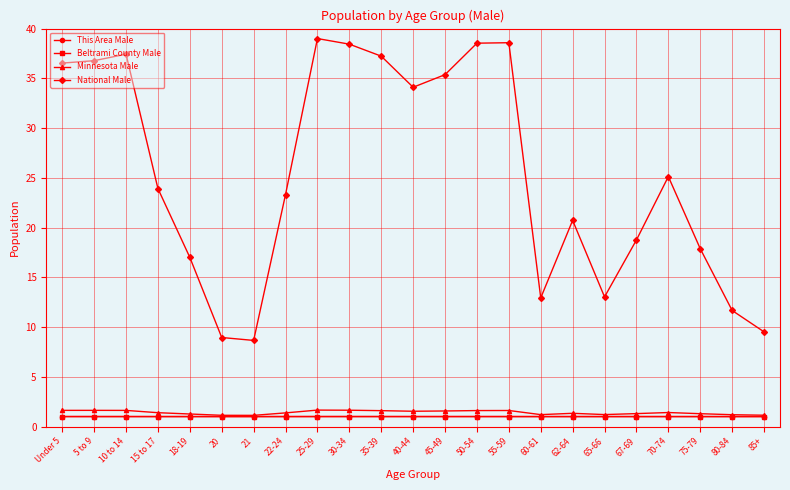

Is this an area chart (filled region under the line)?

No